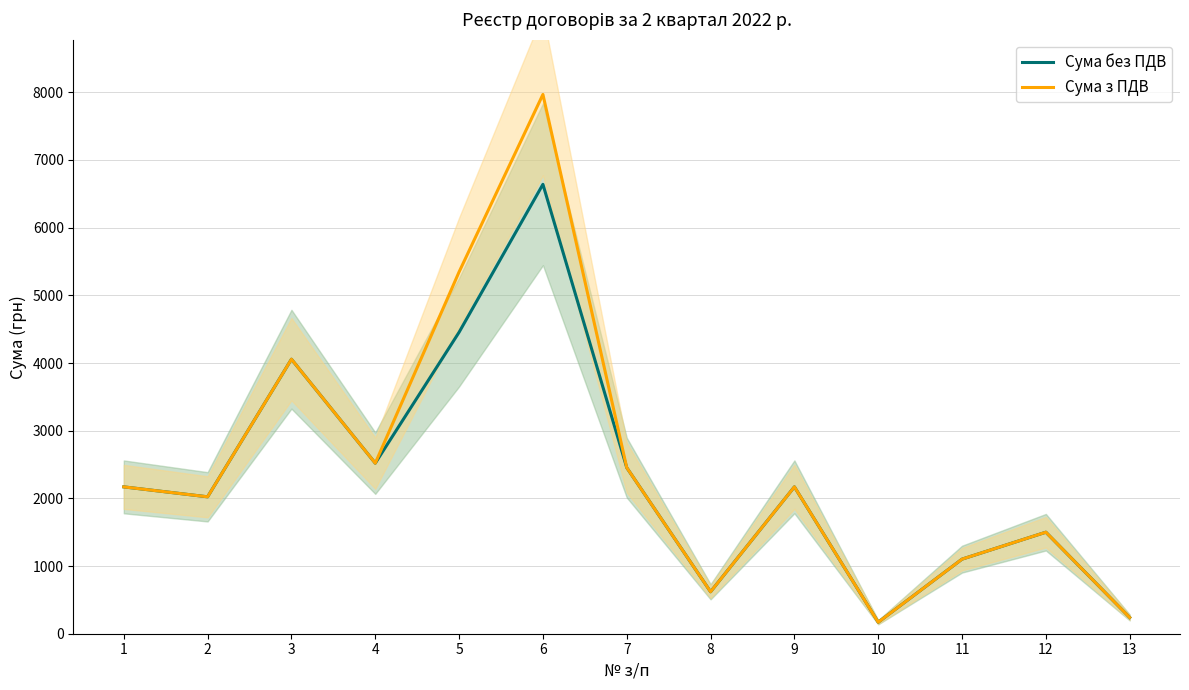

What are all the series names shown in the legend?

Сума без ПДВ, Сума з ПДВ